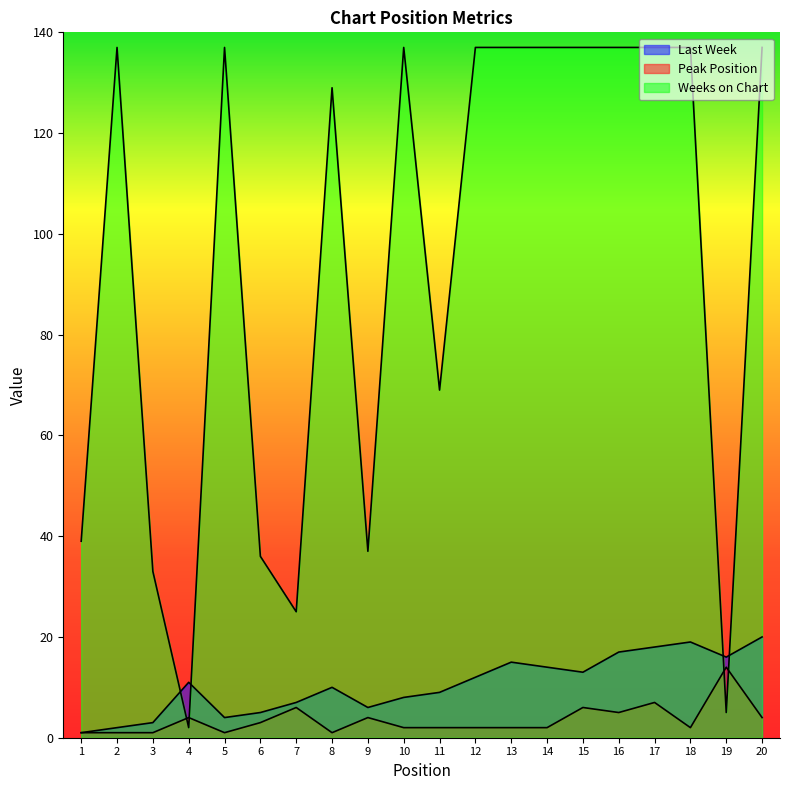

At which category is the sum across all series the highest?

17